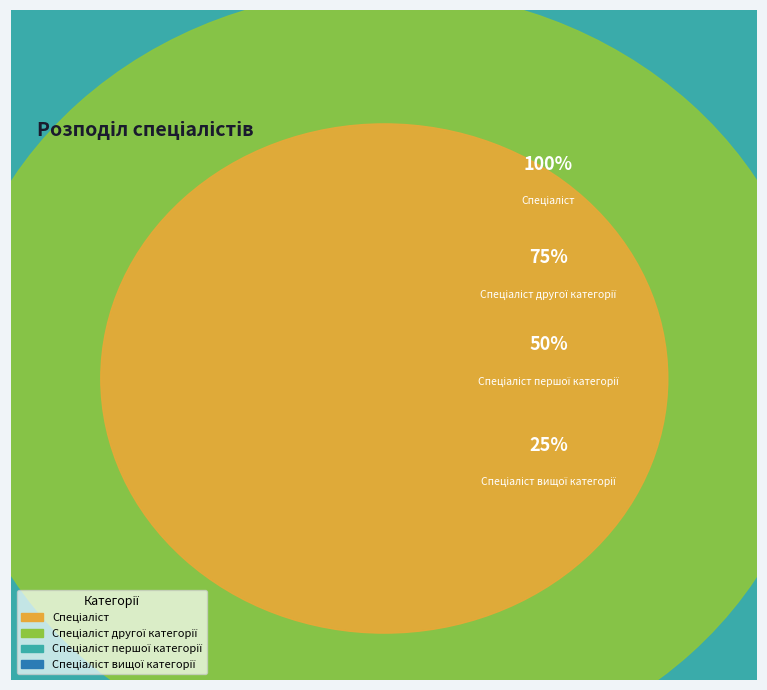

True or false: Спеціаліст першої категорії accounts for 43% of the total.

False